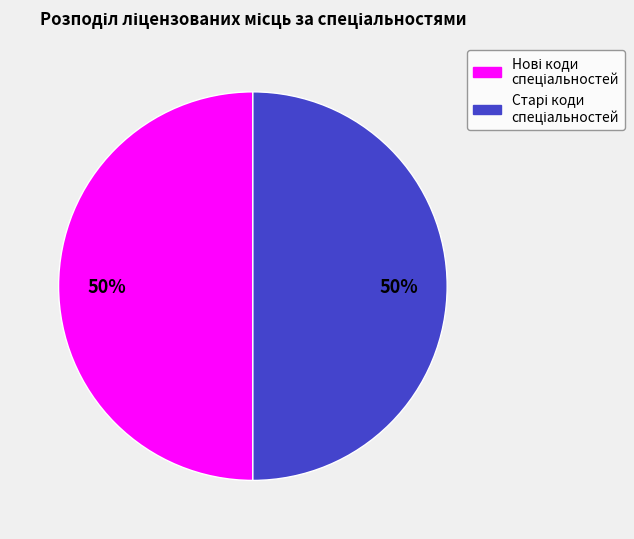

To the nearest percent, what is the average slice percentage?

50%